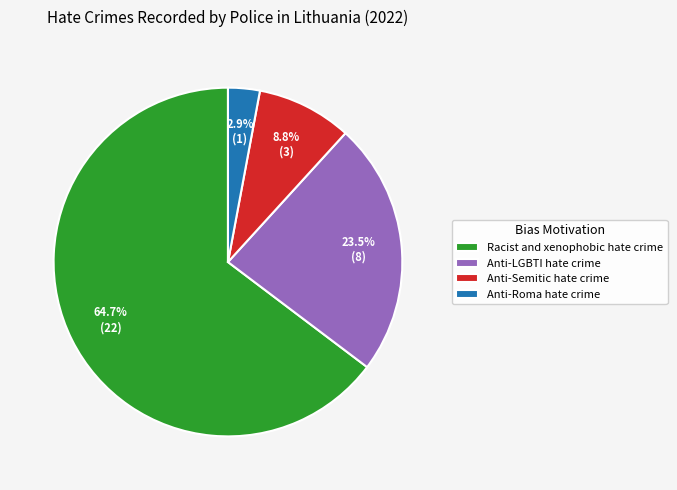

How much of the chart is everything except Anti-Roma hate crime?

97.1%